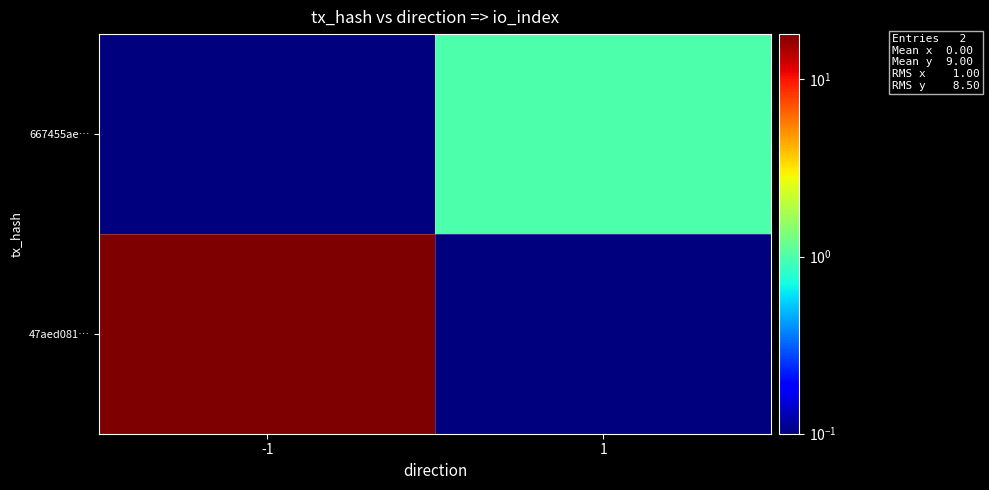

At 1, list the series in order from smallest to largest.

47aed081…, 667455ae…